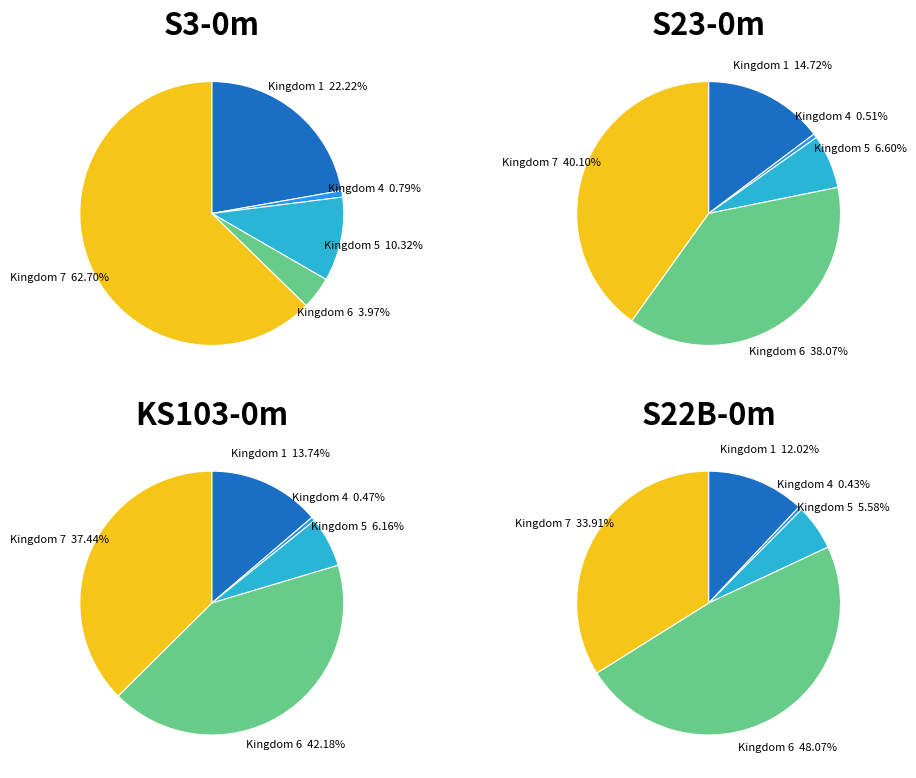

To the nearest percent, what percentage of the pie is 5?

10%